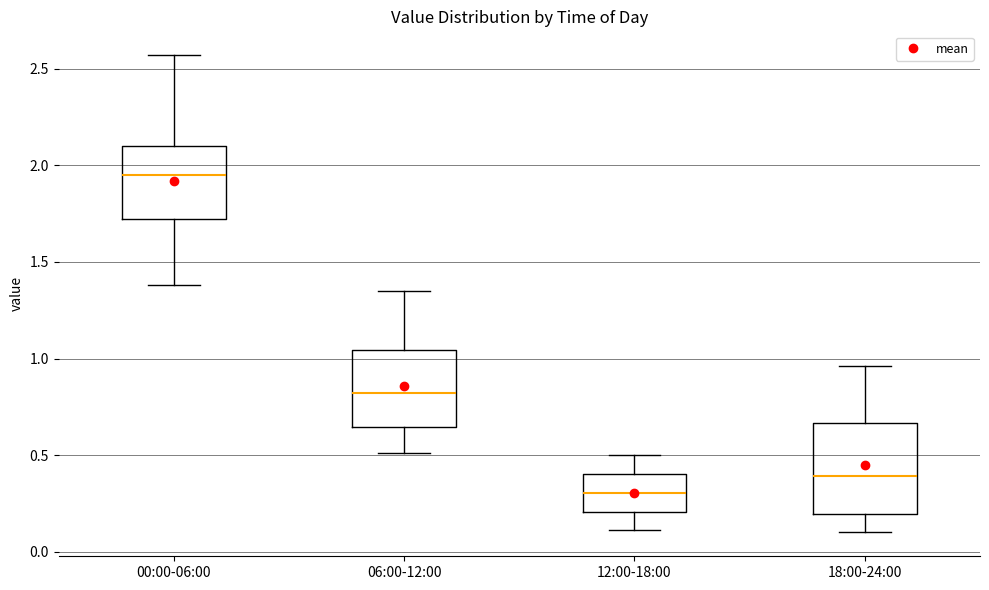

Which box is the tallest, from its lower edge to its upper edge?

18:00-24:00